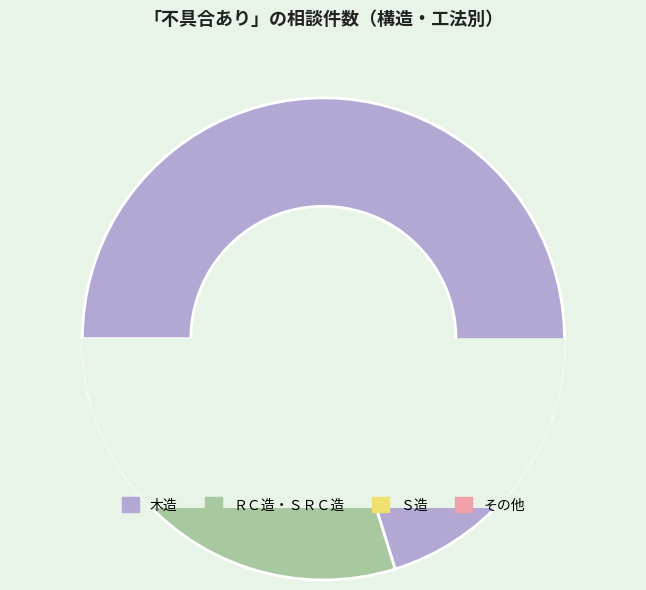

What percentage is NOT represented by 木造?

29.8%